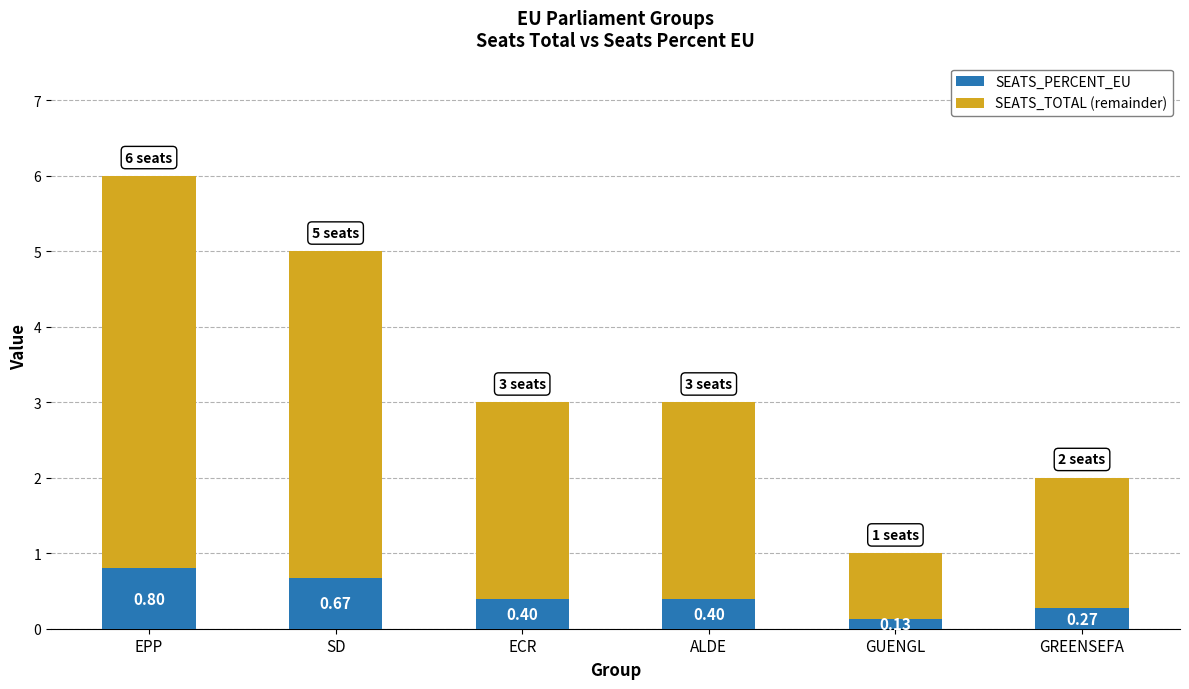

What are all the series names shown in the legend?

SEATS_PERCENT_EU, SEATS_TOTAL (remainder)